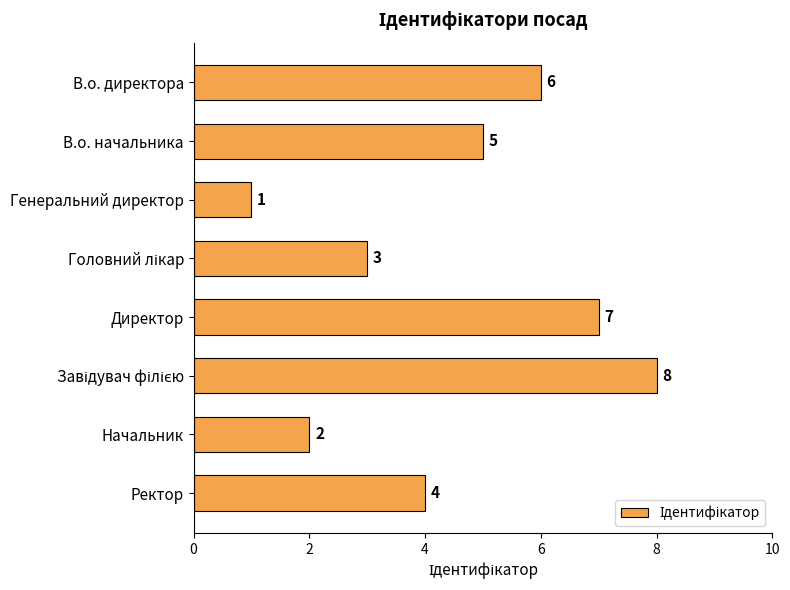

What is the change in value from В.о. начальника to Начальник?

-3